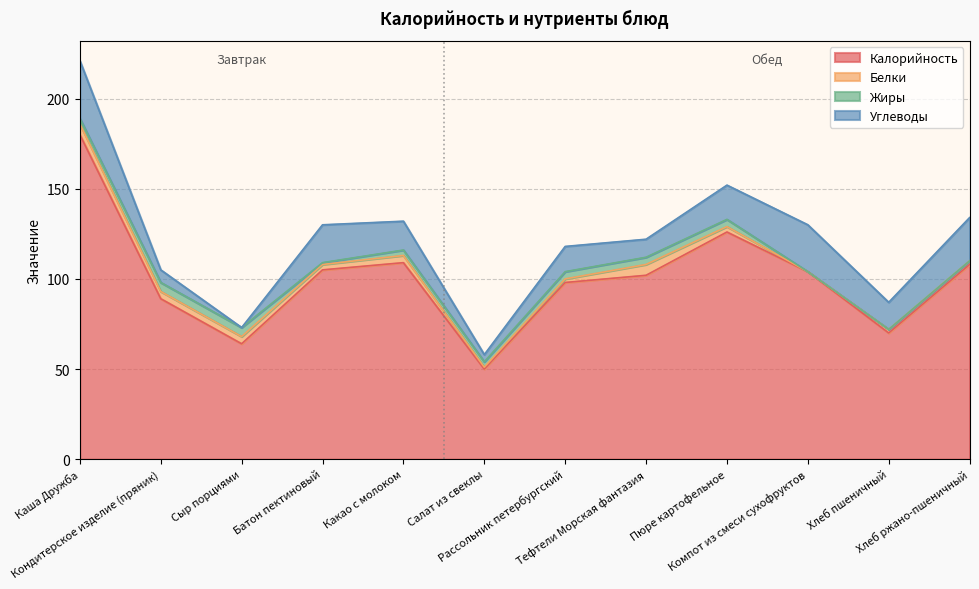

How many Белки values are between 2 and 4?

8